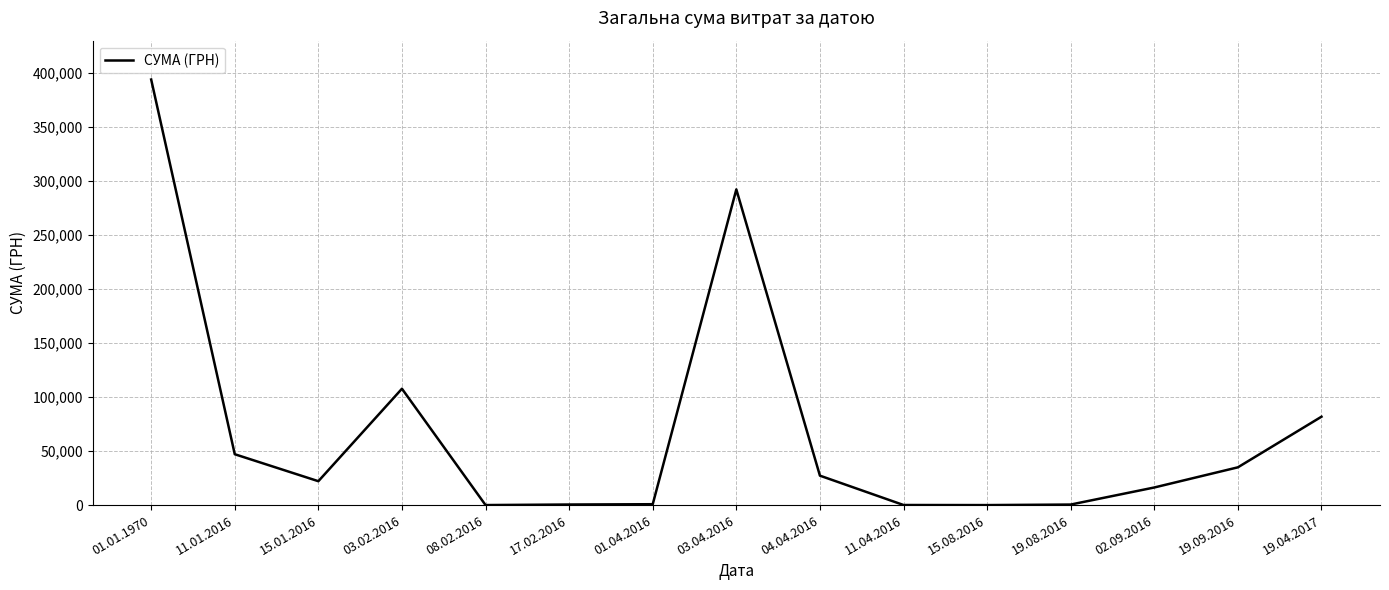

What position from the left is 15.08.2016?

11